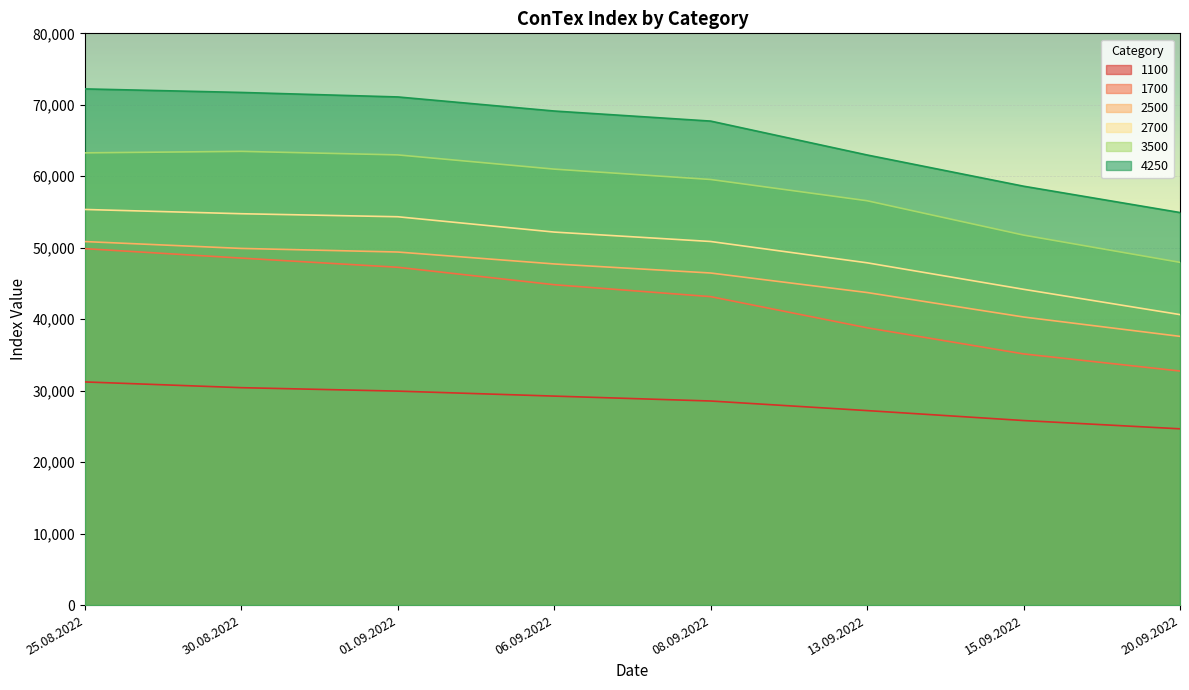

What are all the series names shown in the legend?

1100, 1700, 2500, 2700, 3500, 4250